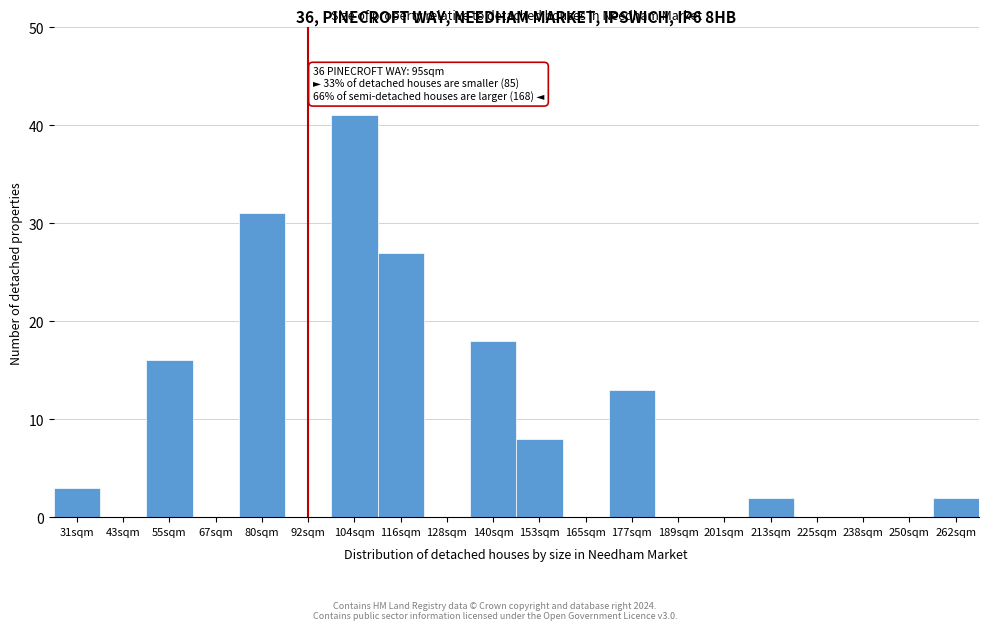

Reading right to left, extract all data points from this chart.

262sqm=2	250sqm=0	238sqm=0	225sqm=0	213sqm=2	201sqm=0	189sqm=0	177sqm=13	165sqm=0	153sqm=8	140sqm=18	128sqm=0	116sqm=27	104sqm=41	92sqm=0	80sqm=31	67sqm=0	55sqm=16	43sqm=0	31sqm=3